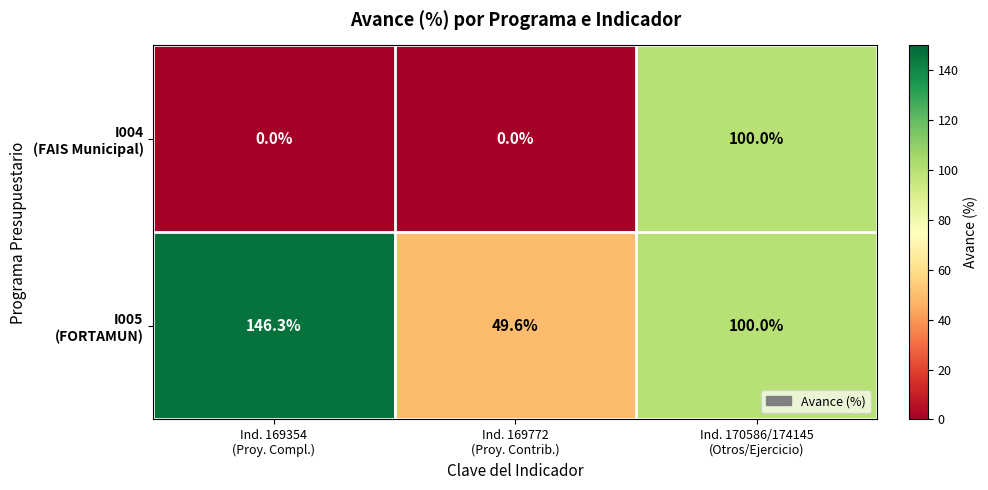

What is the maximum value shown in the chart?

146.3